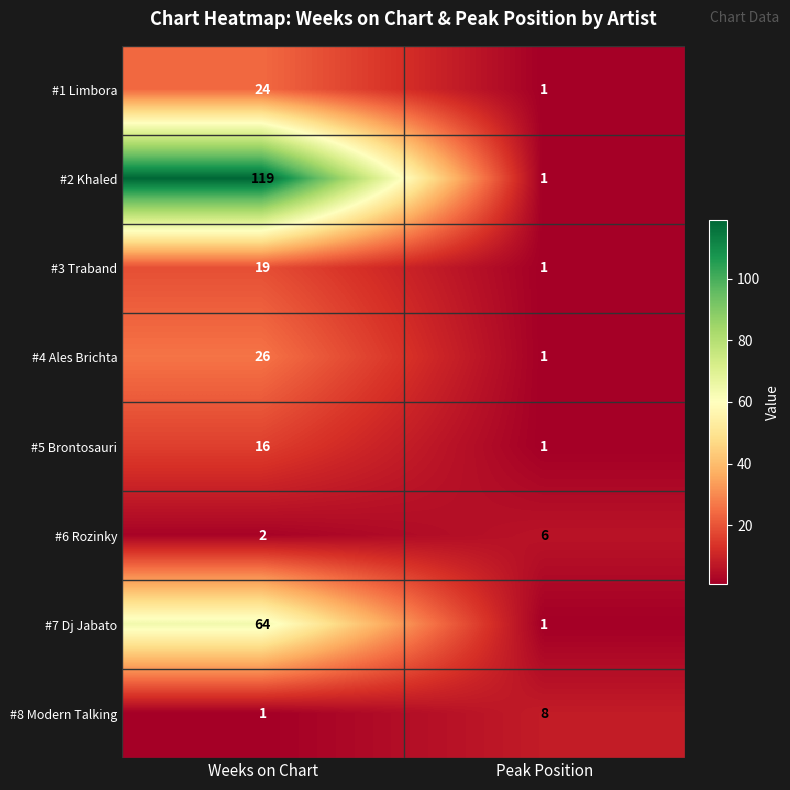

At how many categories does at least one series exceed 23?

1